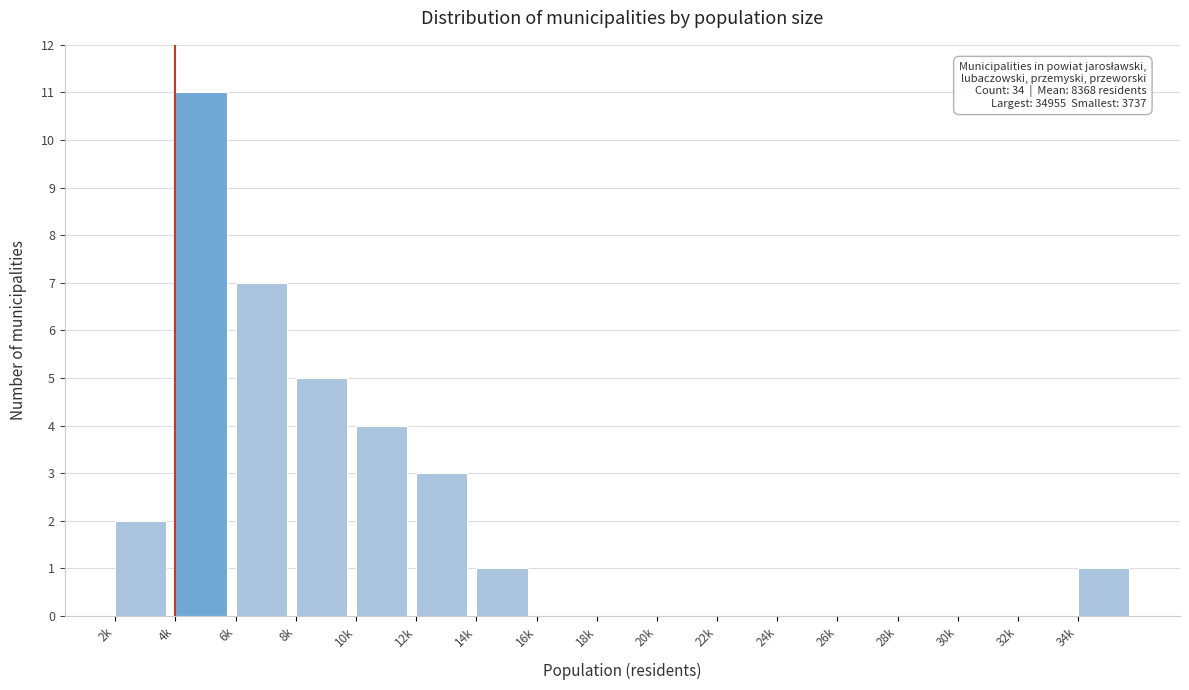

Reading right to left, list all the values displayed in this chart.

34k=1	32k=0	30k=0	28k=0	26k=0	24k=0	22k=0	20k=0	18k=0	16k=0	14k=1	12k=3	10k=4	8k=5	6k=7	4k=11	2k=2